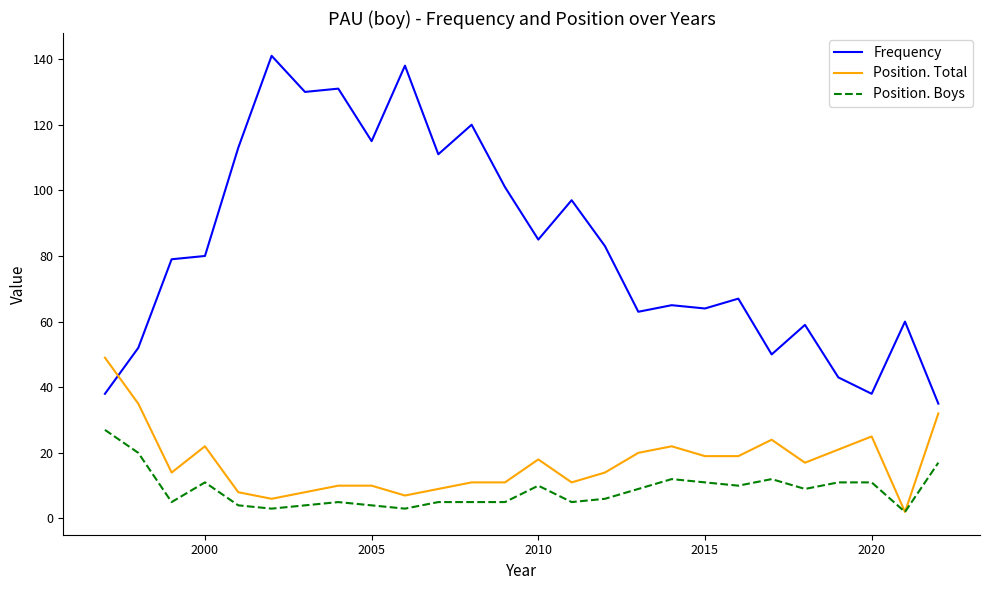

Which series has the largest total across all categories?

Frequency